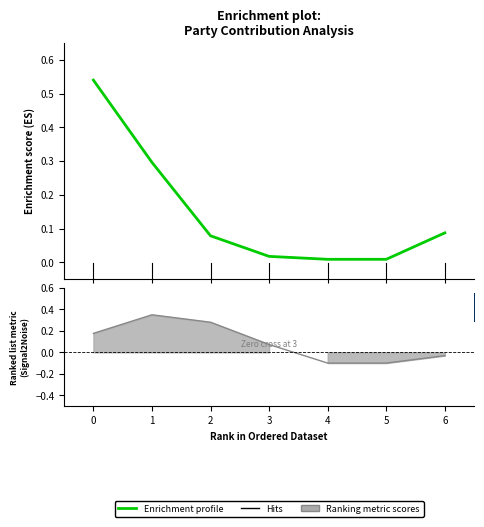

What is the value of the party.id point at the 1st from the left?

0.2